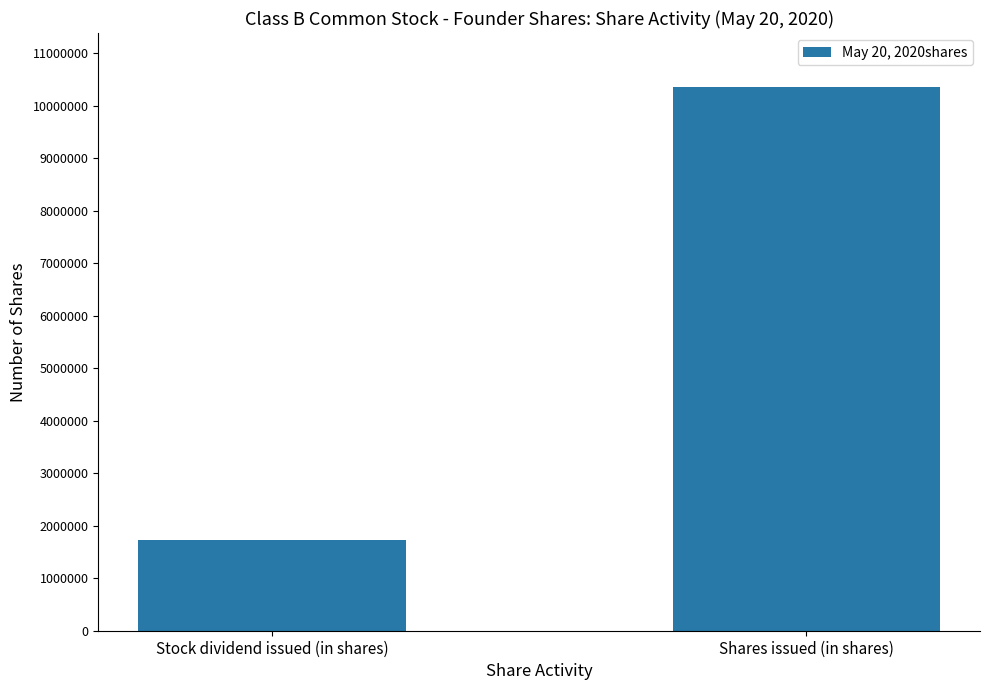

What position from the left is Shares issued (in shares)?

2